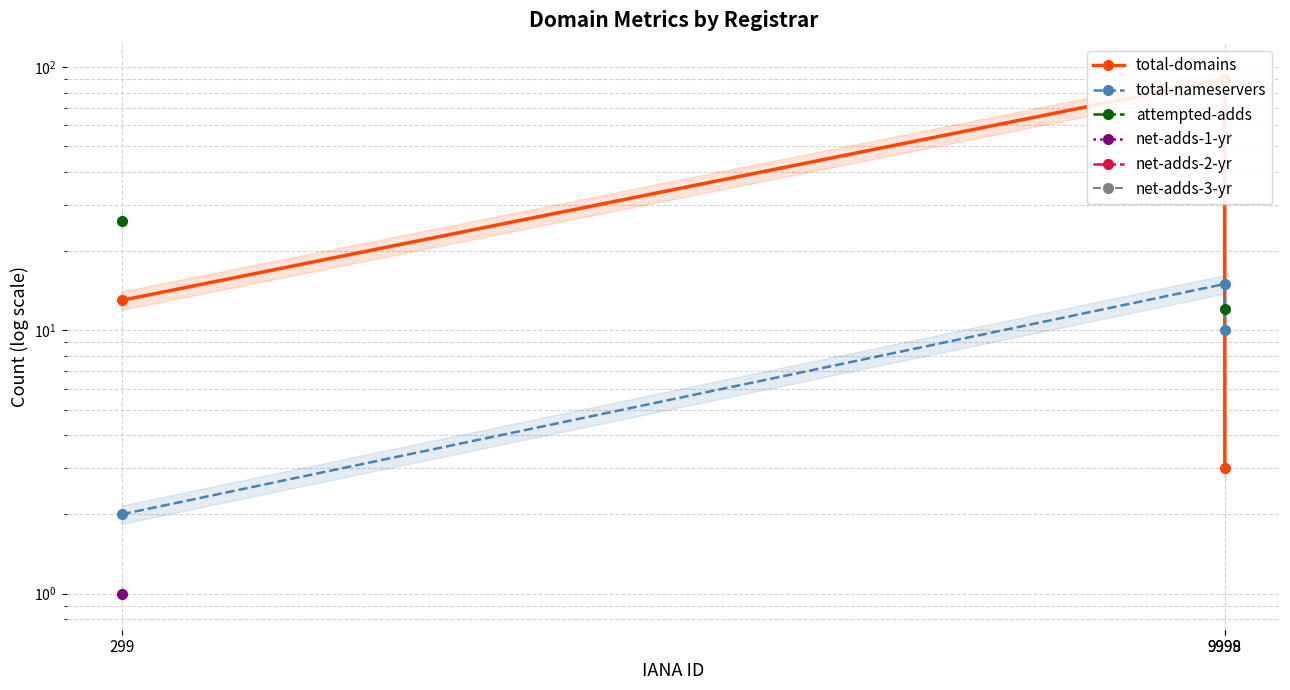

What is the value of the total-nameservers point at the 1st from the left?

2.0